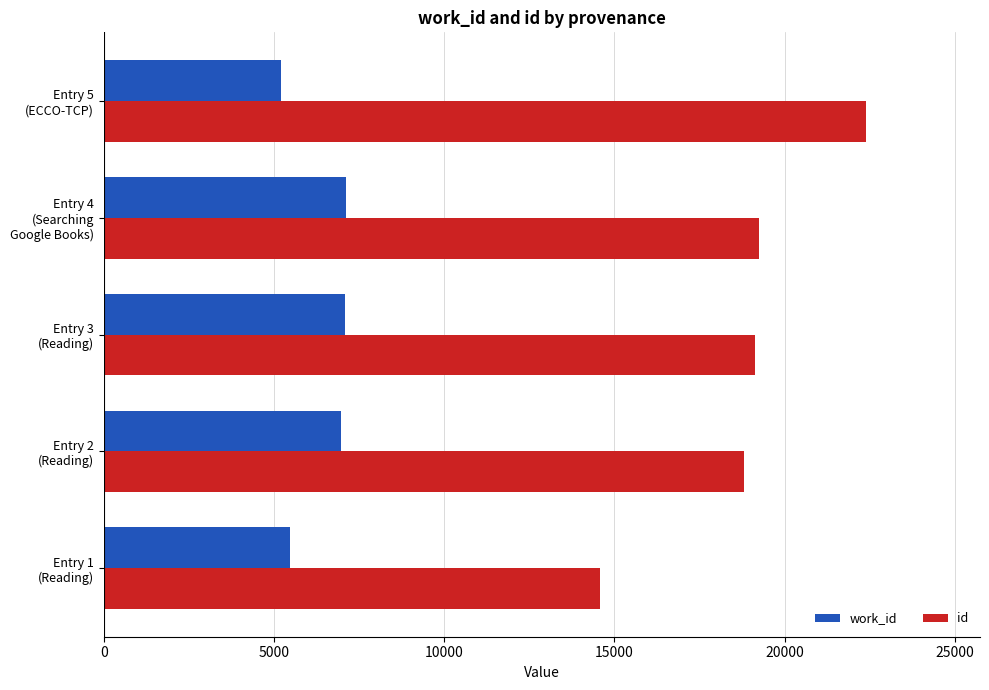

Which label corresponds to the smallest value in the chart?

Entry 5
(ECCO-TCP)